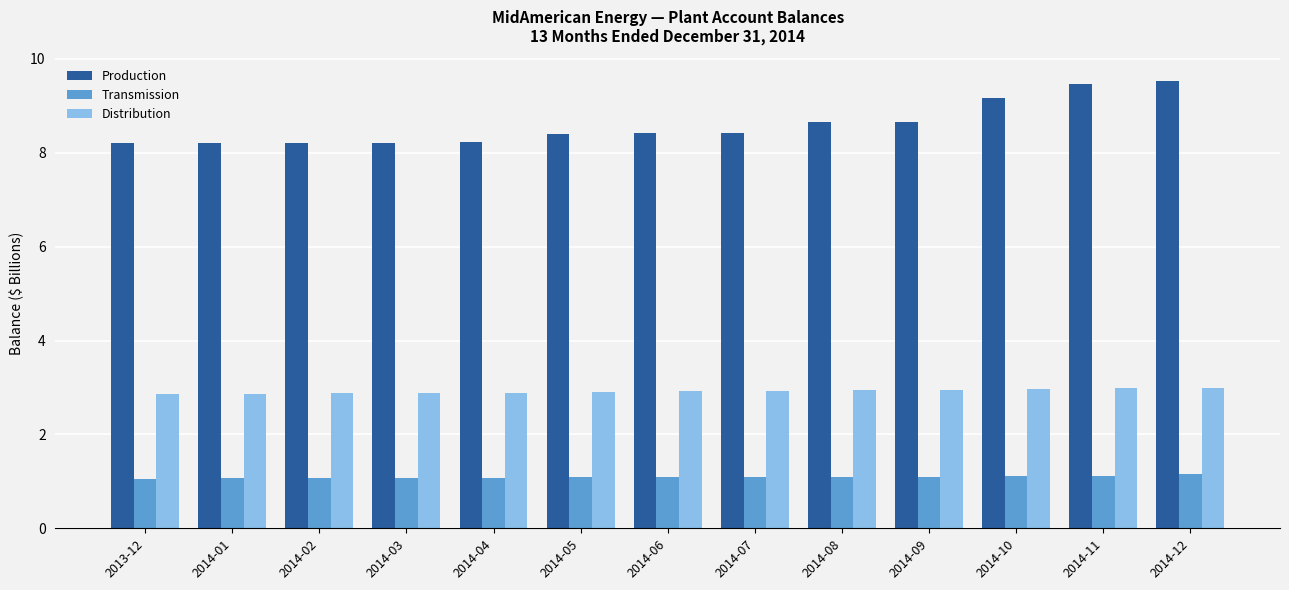

What is the minimum value for Transmission?

1.1